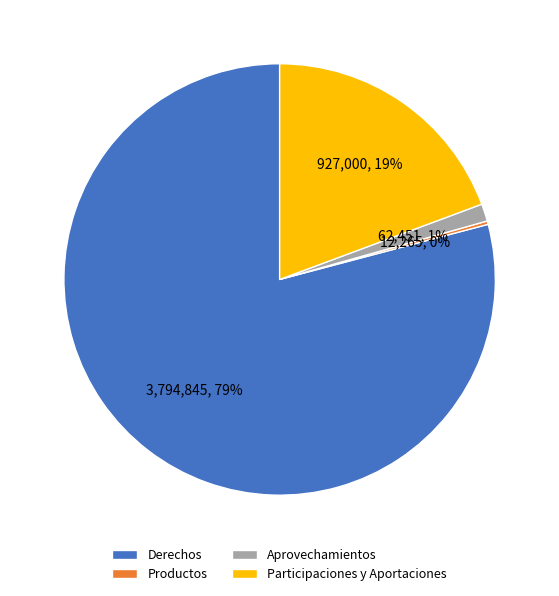

Is it true that Participaciones y Aportaciones is 32% of the pie?

False